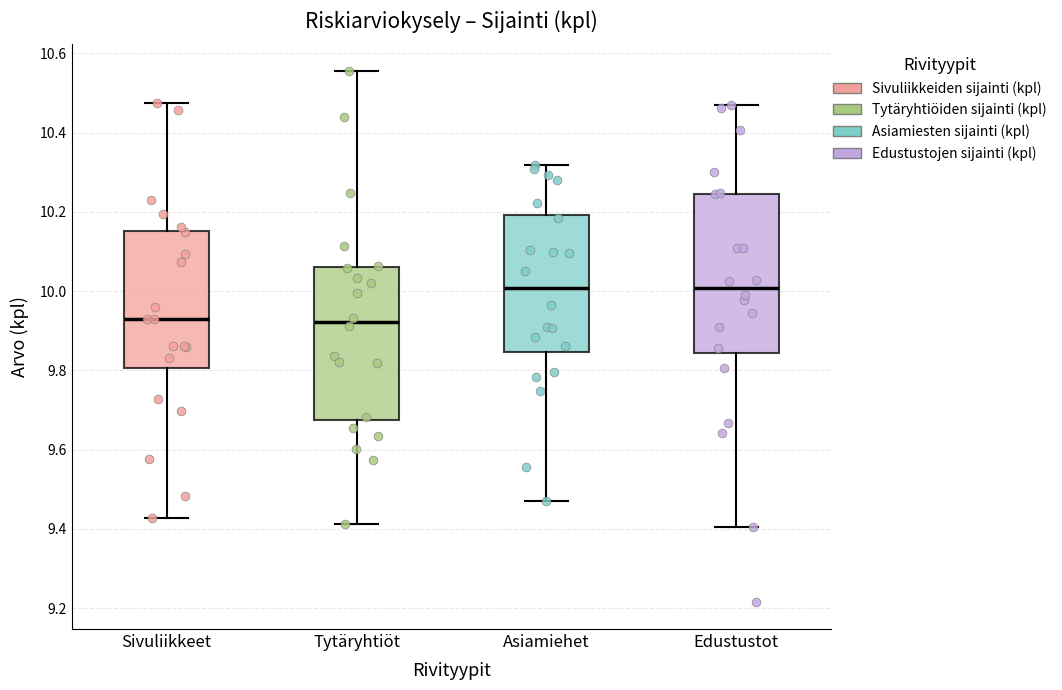

Reading left to right, transcribe this box plot: for each box, give where its median line is, the range the box spans, and where its two whiskers end, as read against the y-axis. The values are not printed on the chart, so give them approximately, as read against the axis.

Sivuliikkeet: median 9.92, box 9.80 to 10.16, whiskers 9.42 to 10.48
Tytäryhtiöt: median 9.92, box 9.68 to 10.06, whiskers 9.42 to 10.56
Asiamiehet: median 10.00, box 9.84 to 10.20, whiskers 9.48 to 10.32
Edustustot: median 10.00, box 9.84 to 10.24, whiskers 9.40 to 10.46